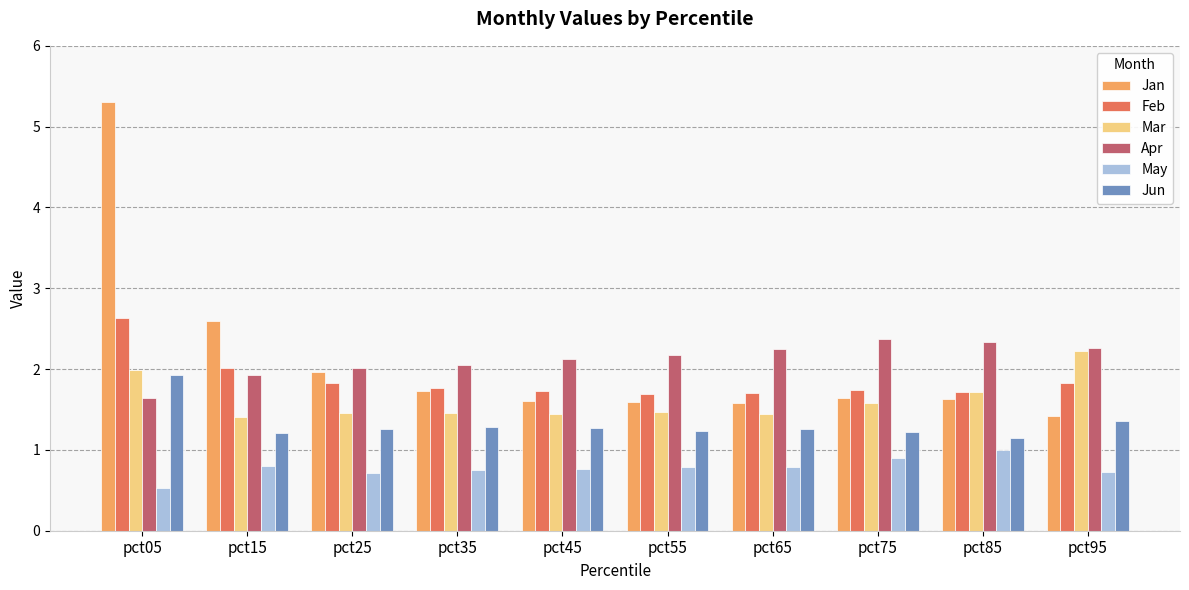

Does the chart contain any negative values?

No